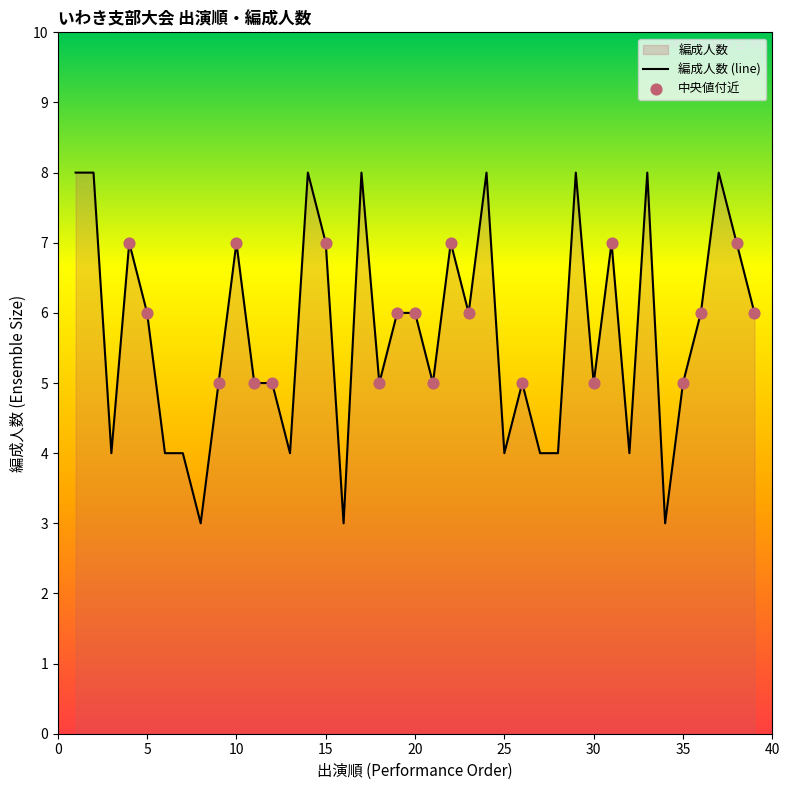

Which has a higher value, 15 or 32?

15